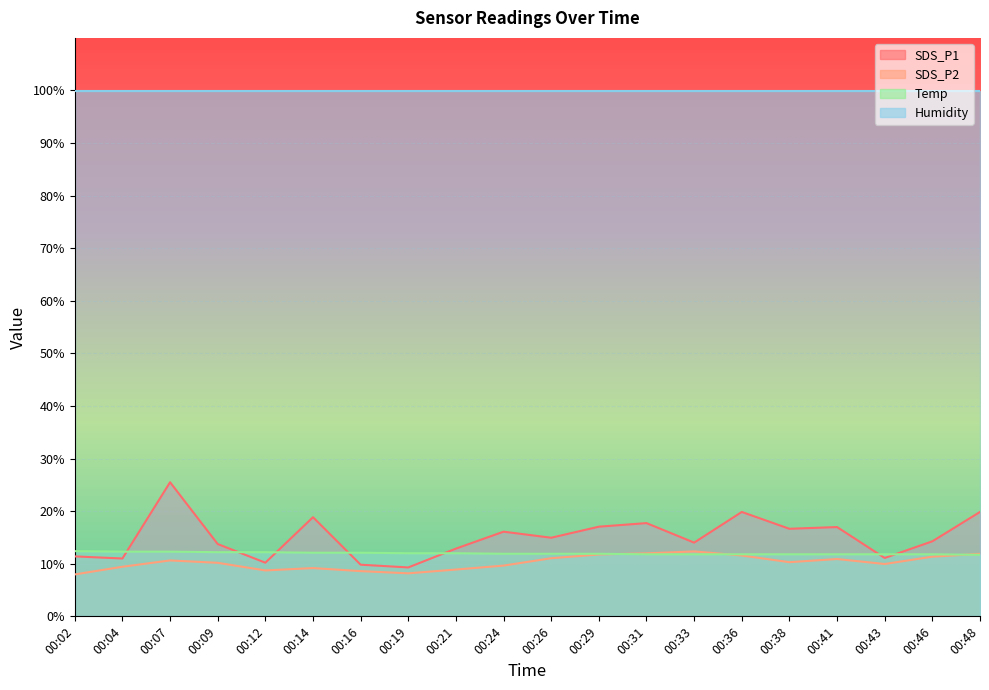

List the labels in order of Temp value, largest first.

00:02, 00:04, 00:07, 00:09, 00:12, 00:14, 00:16, 00:19, 00:21, 00:24, 00:26, 00:29, 00:31, 00:33, 00:36, 00:38, 00:41, 00:43, 00:46, 00:48